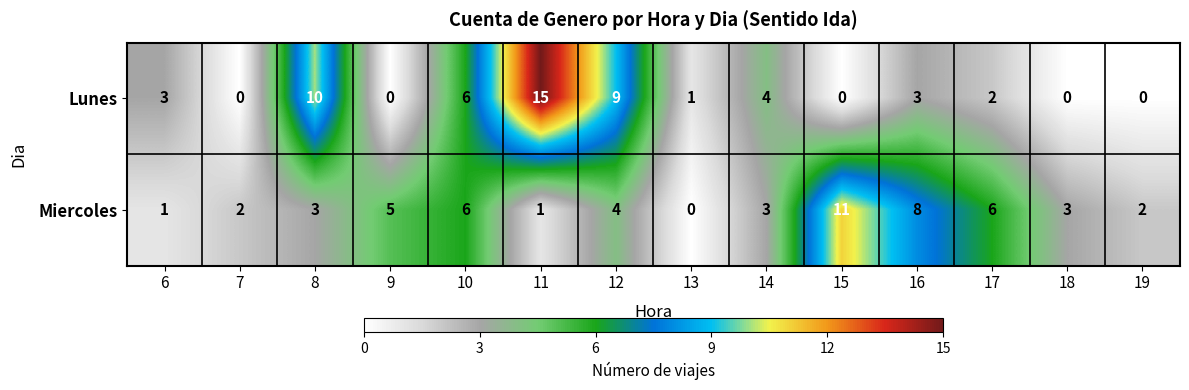

What is the total value across all series at 12?

13